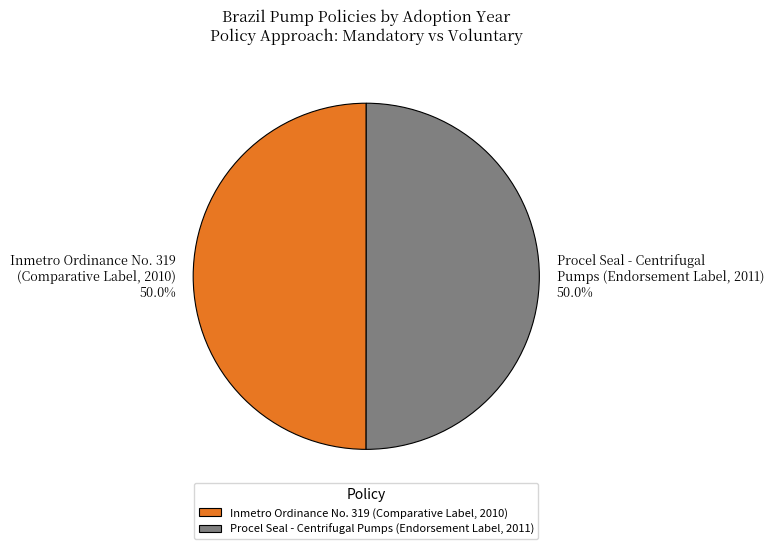

How many slices are in this pie chart?

2